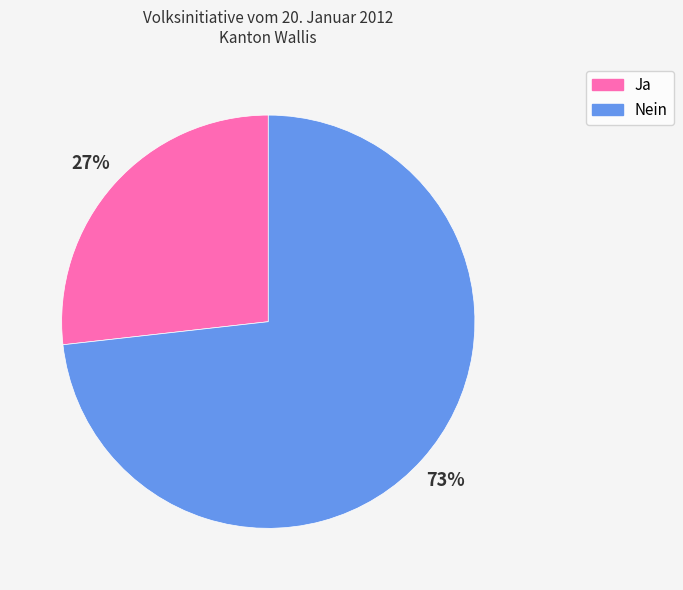

How many slices are in this pie chart?

2